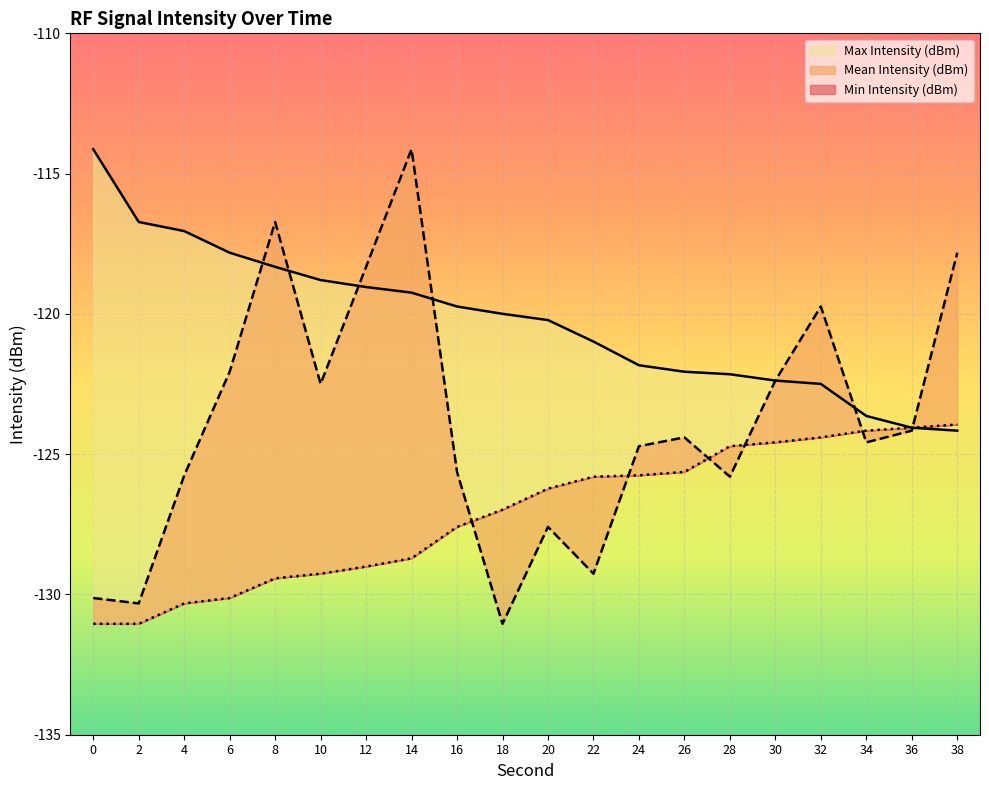

At how many categories does at least one series exceed -117?

4